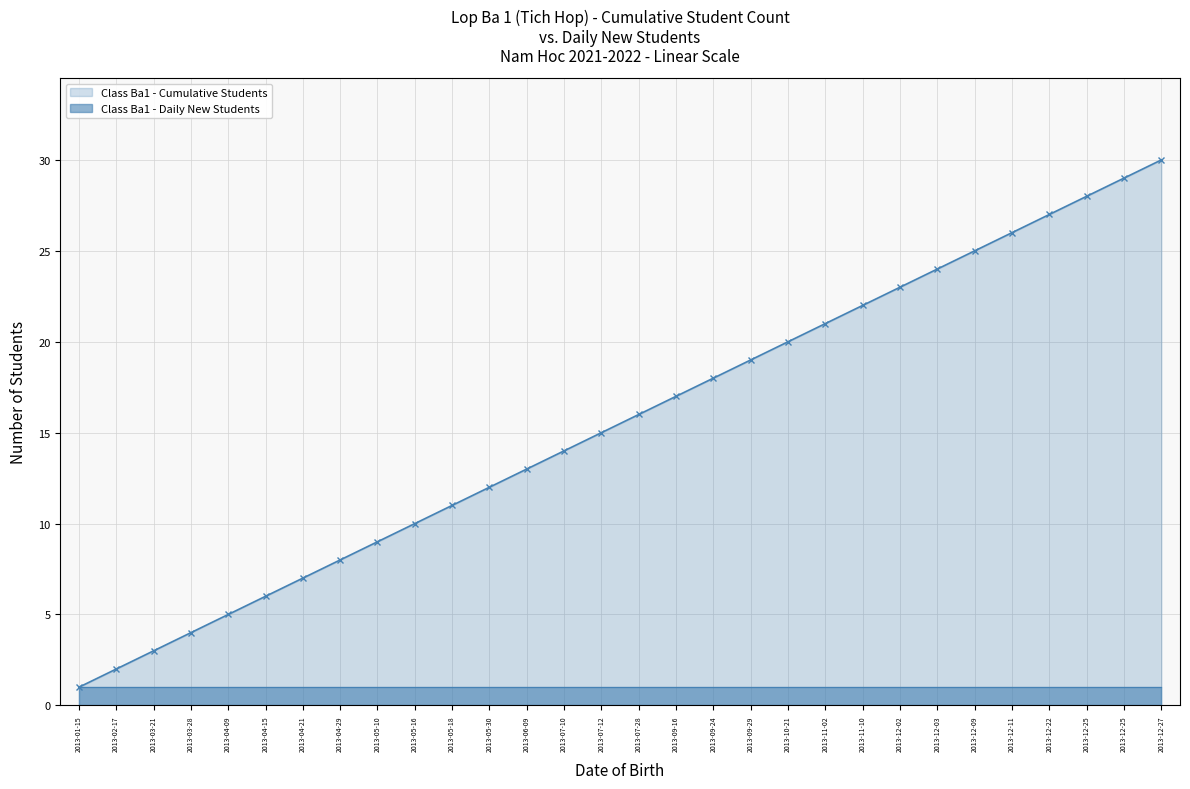

How many values are below 16?

15